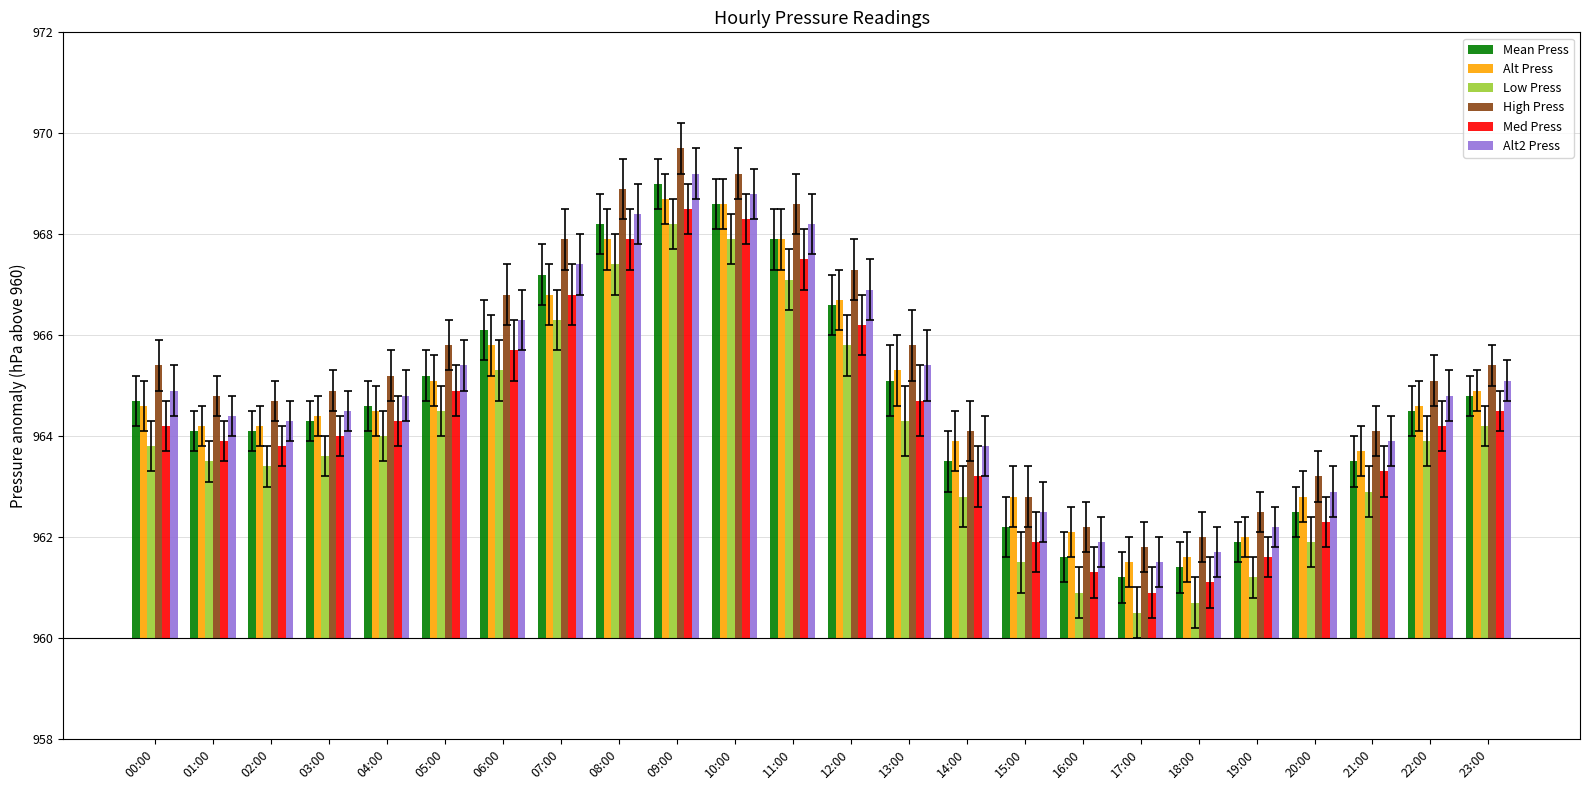

The Alt2 Press series shows 1.5 at 17:00. True or false?

True